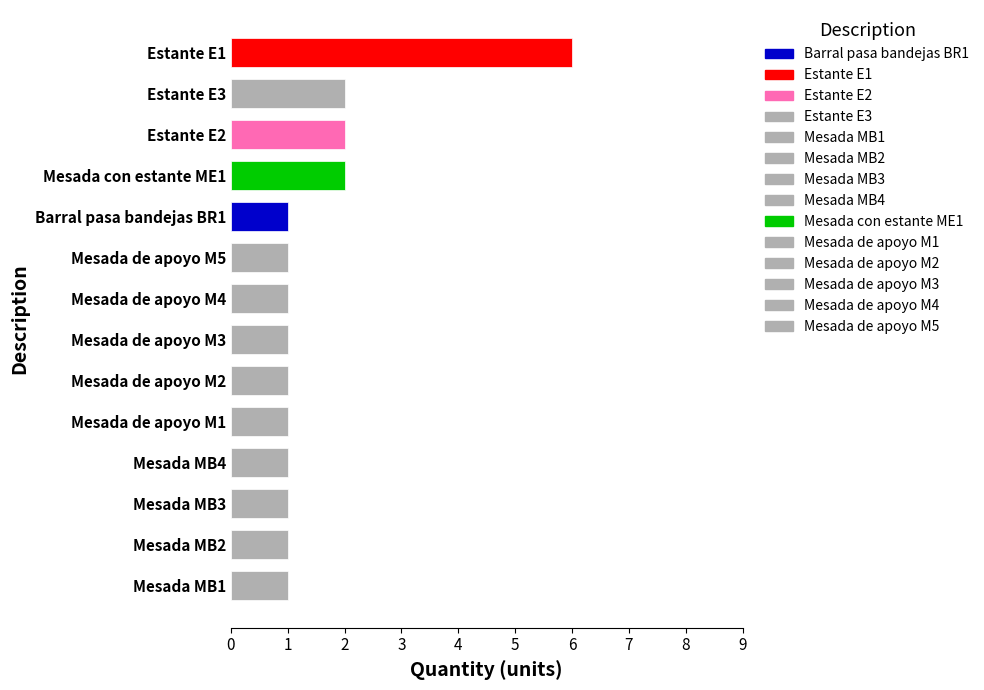

Reading bottom to top, extract all data points from this chart.

Mesada MB1=1	Mesada MB2=1	Mesada MB3=1	Mesada MB4=1	Mesada de apoyo M1=1	Mesada de apoyo M2=1	Mesada de apoyo M3=1	Mesada de apoyo M4=1	Mesada de apoyo M5=1	Barral pasa bandejas BR1=1	Mesada con estante ME1=2	Estante E2=2	Estante E3=2	Estante E1=6